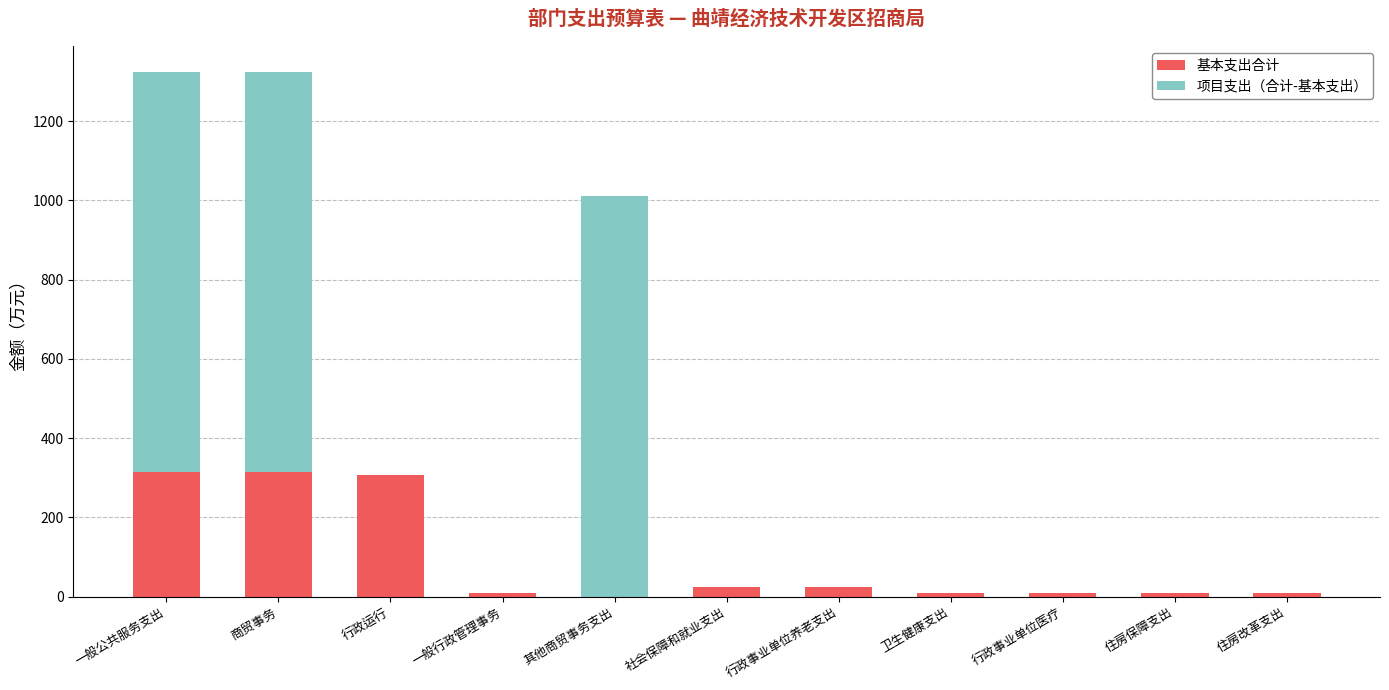

Is it true that 基本支出合计 equals 305.4 at 行政运行?

True